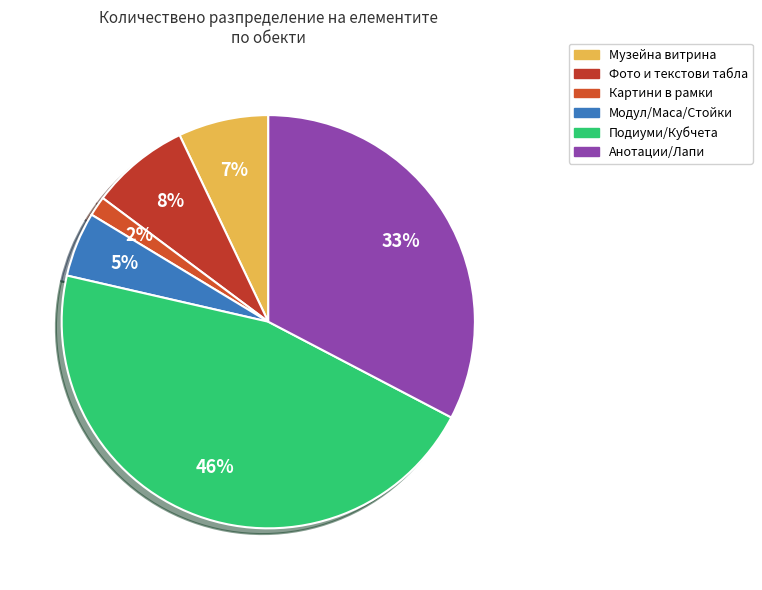

Count the number of slices in the pie.

6